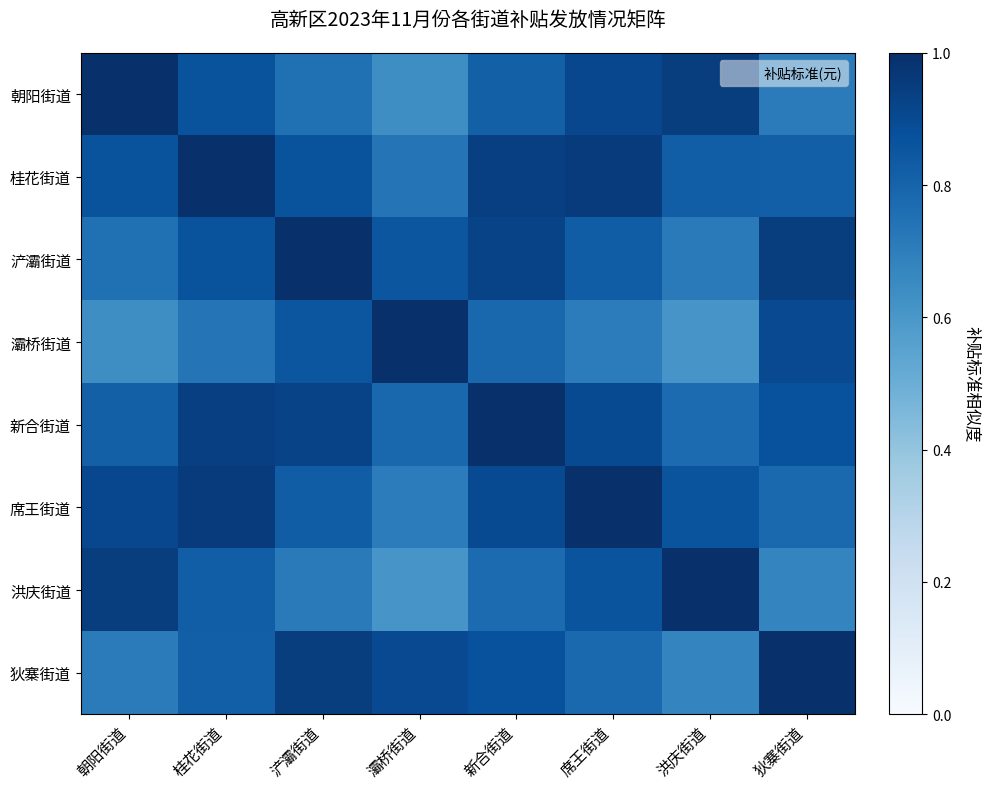

Reading left to right, transcribe all the data shown in this chart.

朝阳街道: 朝阳街道=1.0	桂花街道=0.9	浐灞街道=0.8	灞桥街道=0.6	新合街道=0.8	席王街道=0.9	洪庆街道=0.9	狄寨街道=0.7
桂花街道: 朝阳街道=0.9	桂花街道=1.0	浐灞街道=0.9	灞桥街道=0.7	新合街道=0.9	席王街道=1.0	洪庆街道=0.8	狄寨街道=0.8
浐灞街道: 朝阳街道=0.8	桂花街道=0.9	浐灞街道=1.0	灞桥街道=0.9	新合街道=0.9	席王街道=0.8	洪庆街道=0.7	狄寨街道=0.9
灞桥街道: 朝阳街道=0.6	桂花街道=0.7	浐灞街道=0.9	灞桥街道=1.0	新合街道=0.8	席王街道=0.7	洪庆街道=0.6	狄寨街道=0.9
新合街道: 朝阳街道=0.8	桂花街道=0.9	浐灞街道=0.9	灞桥街道=0.8	新合街道=1.0	席王街道=0.9	洪庆街道=0.8	狄寨街道=0.9
席王街道: 朝阳街道=0.9	桂花街道=1.0	浐灞街道=0.8	灞桥街道=0.7	新合街道=0.9	席王街道=1.0	洪庆街道=0.9	狄寨街道=0.8
洪庆街道: 朝阳街道=0.9	桂花街道=0.8	浐灞街道=0.7	灞桥街道=0.6	新合街道=0.8	席王街道=0.9	洪庆街道=1.0	狄寨街道=0.7
狄寨街道: 朝阳街道=0.7	桂花街道=0.8	浐灞街道=0.9	灞桥街道=0.9	新合街道=0.9	席王街道=0.8	洪庆街道=0.7	狄寨街道=1.0